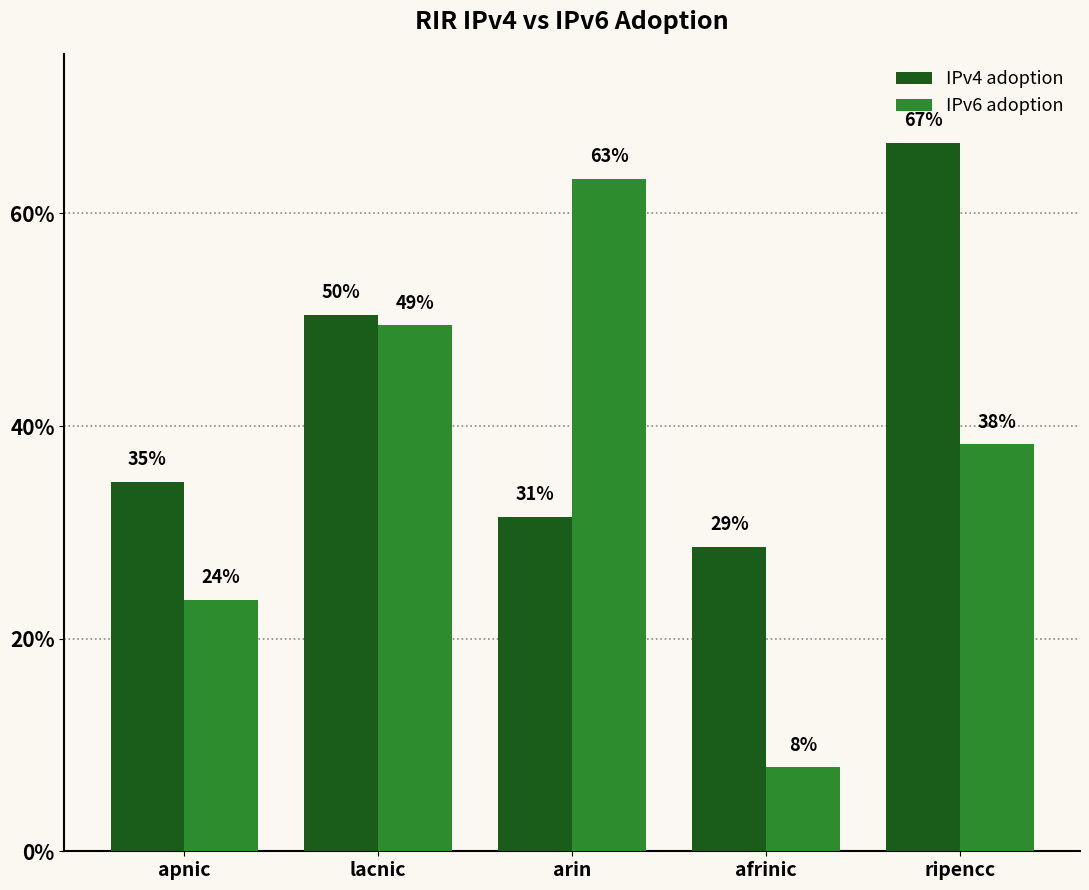

What are all the series names shown in the legend?

IPv4 adoption, IPv6 adoption